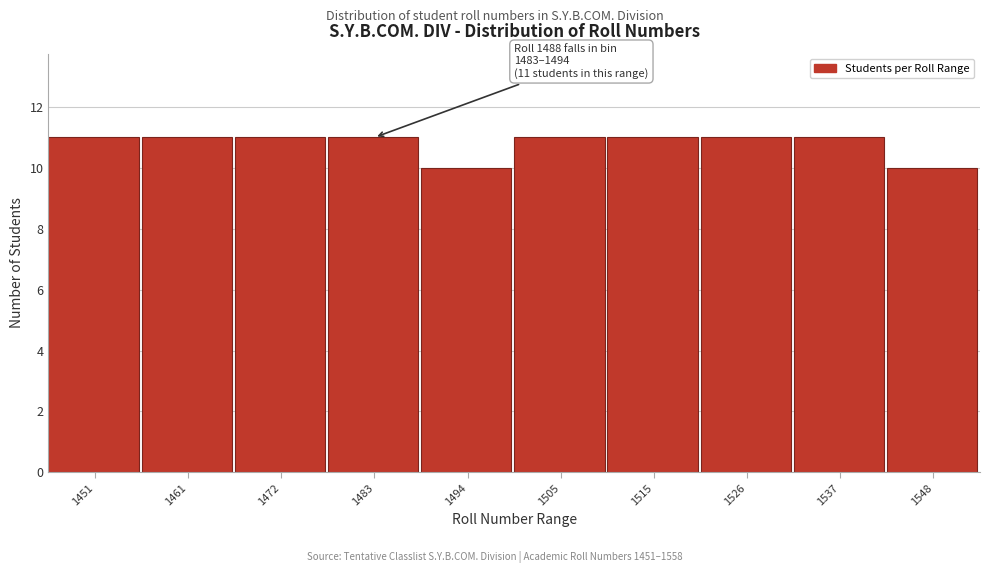

Reading left to right, extract all data points from this chart.

1451=11	1461=11	1472=11	1483=11	1494=10	1505=11	1515=11	1526=11	1537=11	1548=10